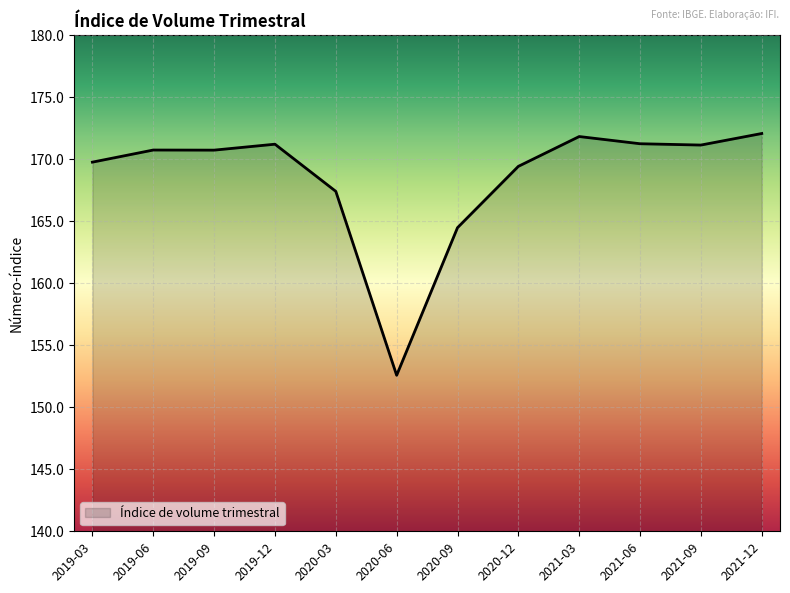

What position from the right is 2021-12?

1